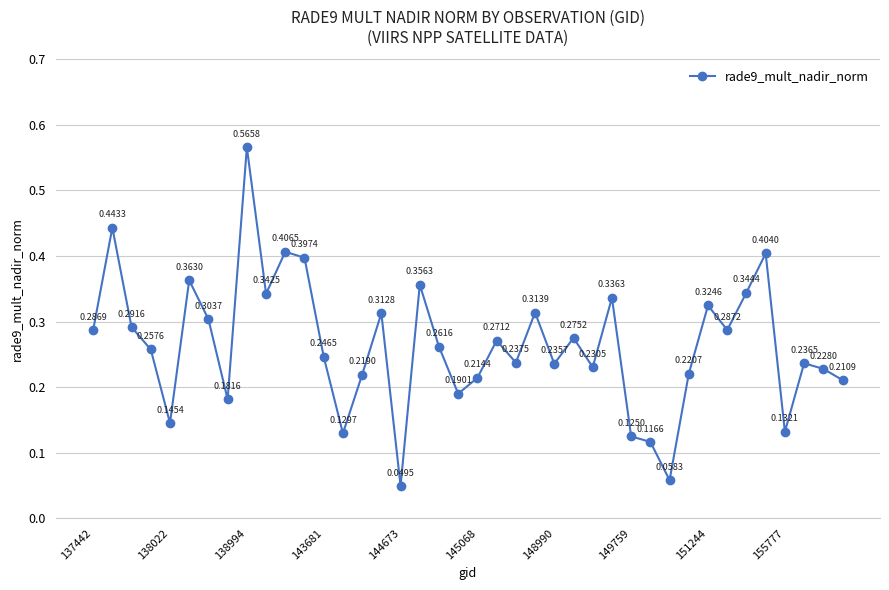

What is the difference between the maximum and minimum values?

0.5